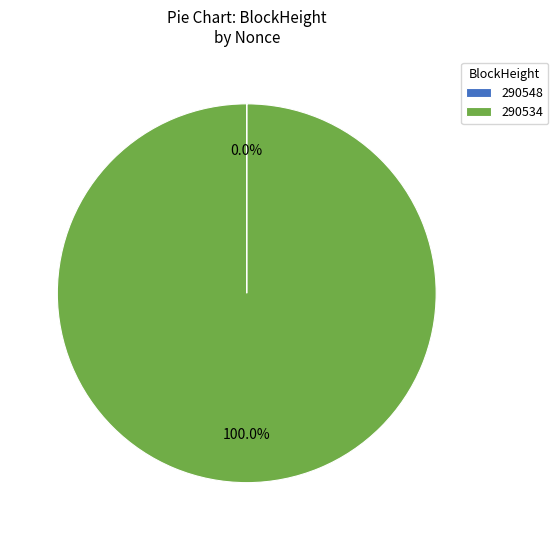

Does 290534 represent more than half of the total?

Yes